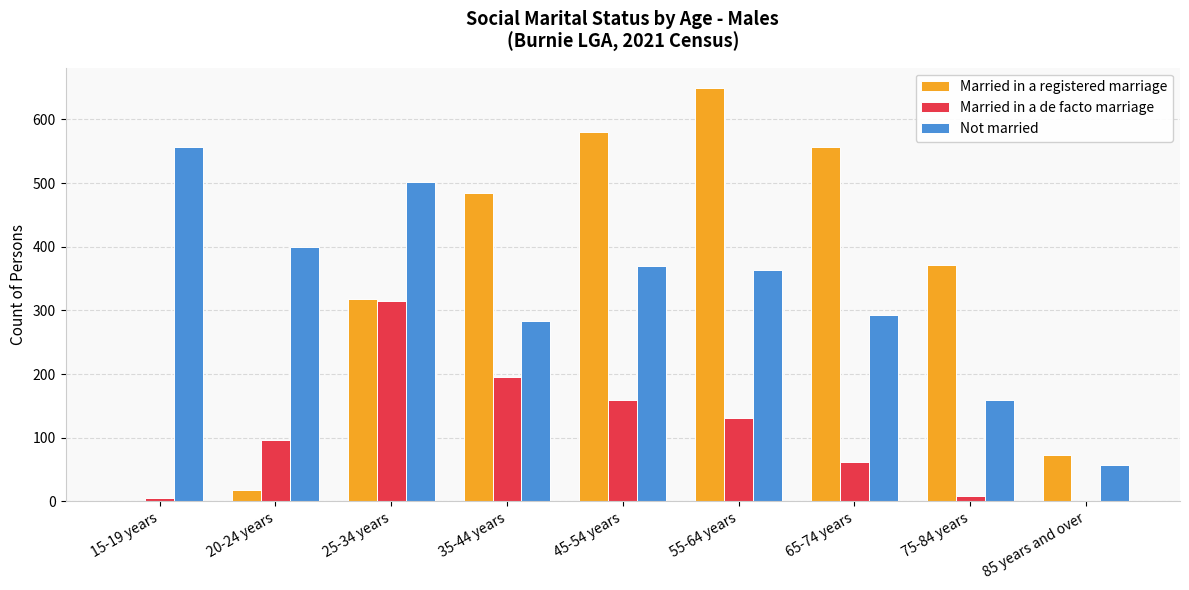

Which series changed the most between 15-19 years and 35-44 years?

Married in a registered marriage